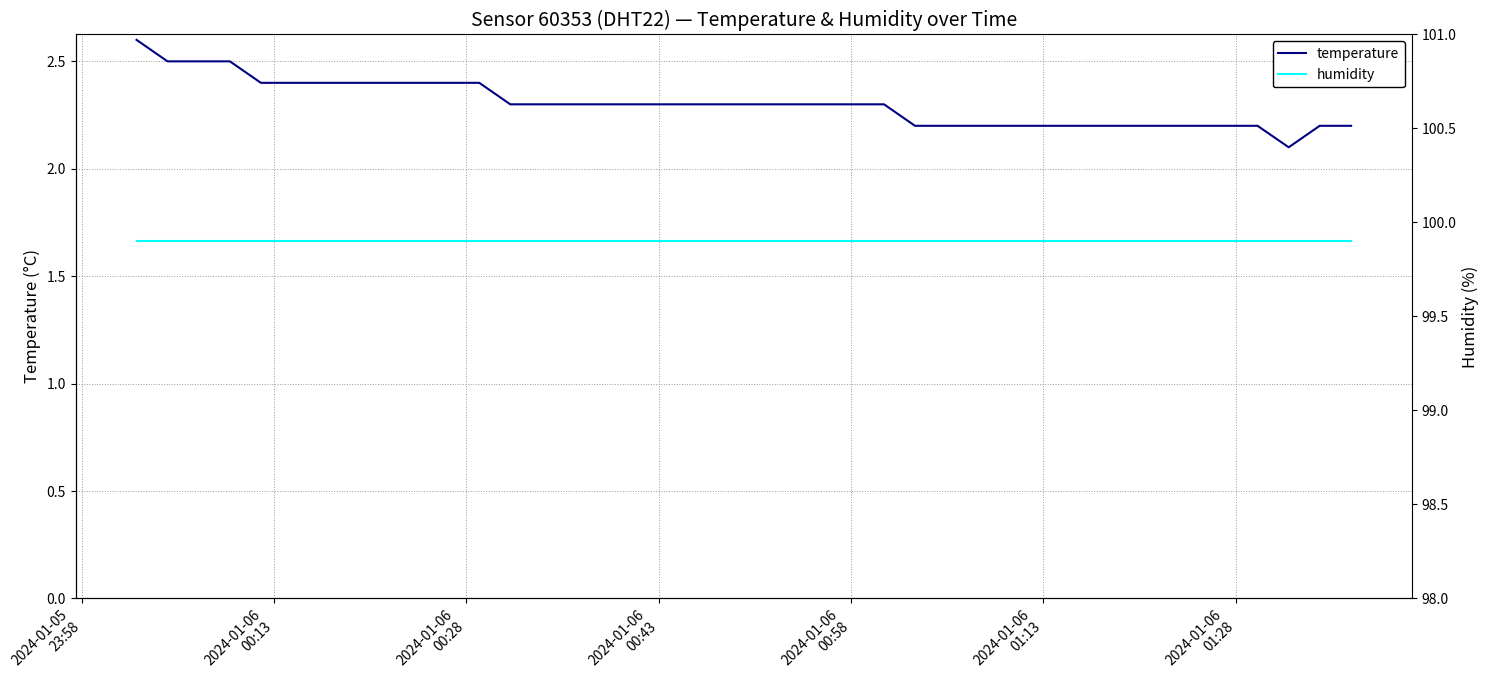

What is the minimum value for temperature?

2.1